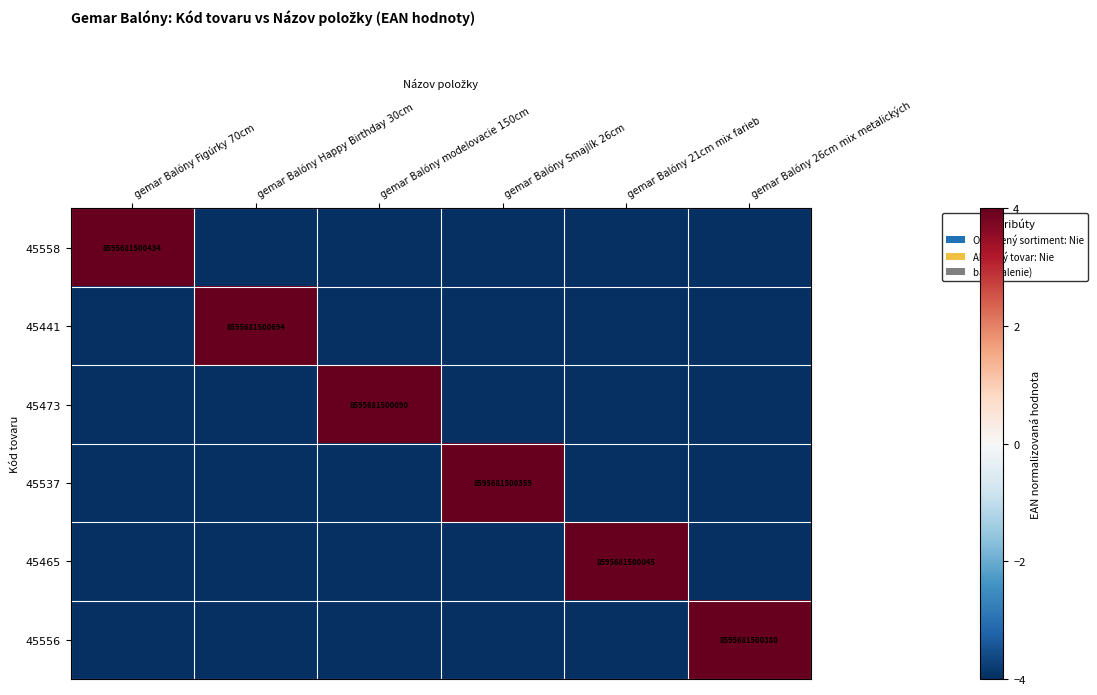

The 45465 series shows 2959643435633 at gemar Balóny 21cm mix farieb. True or false?

False